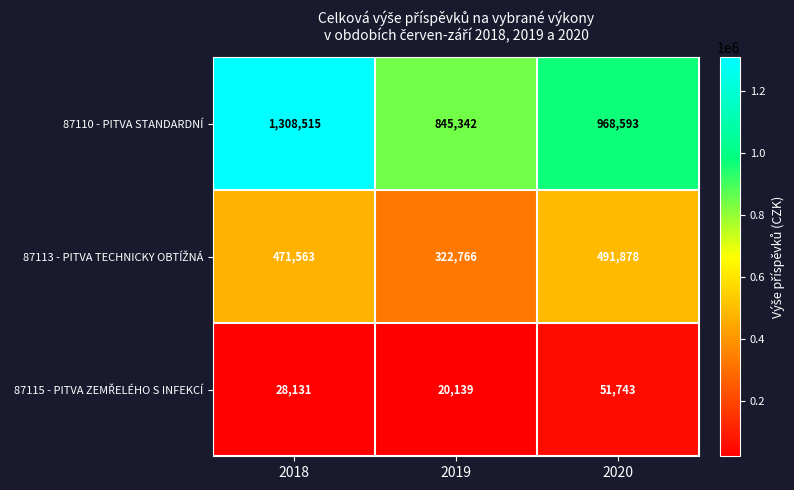

Rank the categories by 87110 - PITVA STANDARDNÍ value from highest to lowest.

2018, 2020, 2019